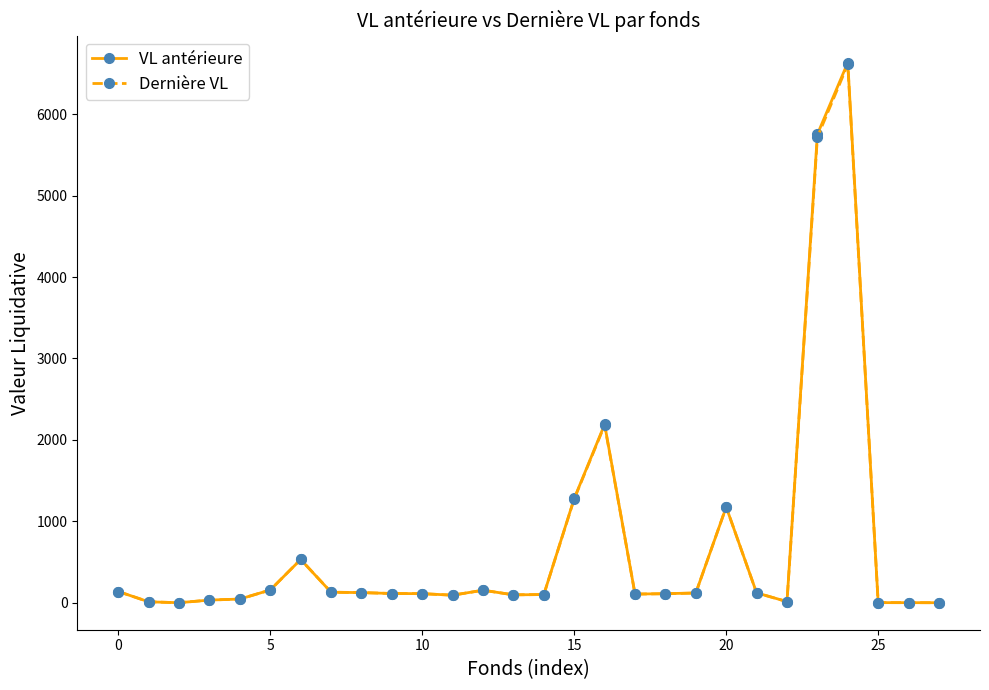

How many values in the Dernière VL series exceed 114?

14